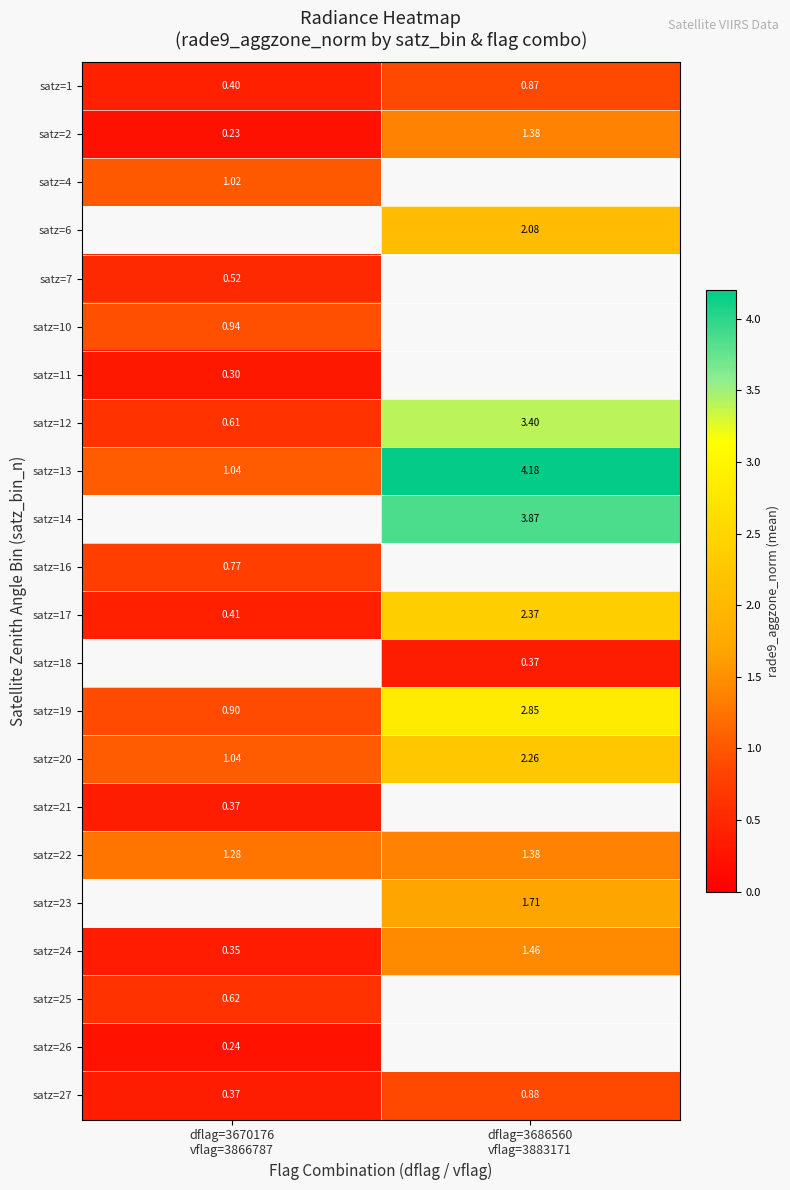

Rank the categories by satz=1 value from lowest to highest.

dflag=3670176 vflag=3866787, dflag=3686560 vflag=3883171